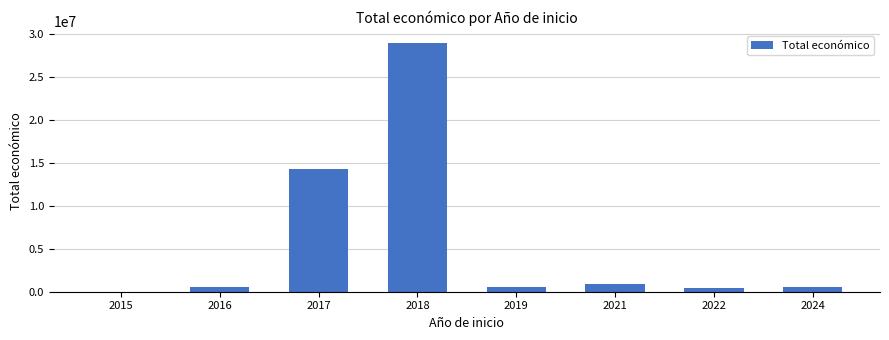

The value at 2018 is 20052512. True or false?

False